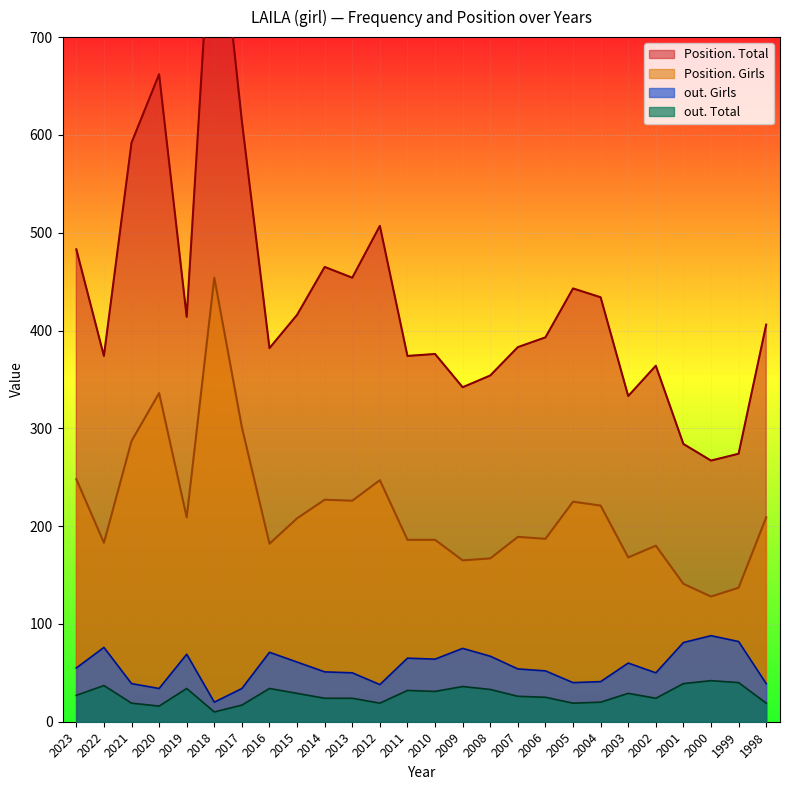

Which series changed the most between 2018 and 2005?

Position. Total